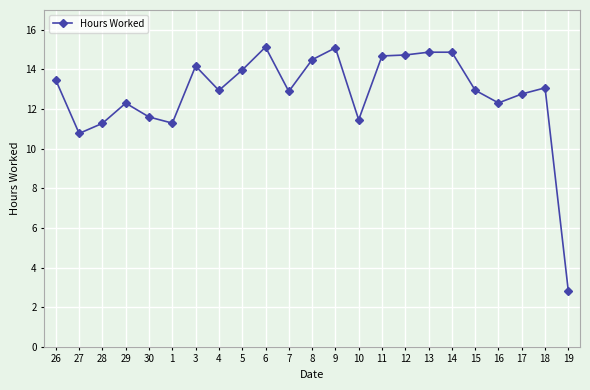

What is the label of the 11th point from the left?

7